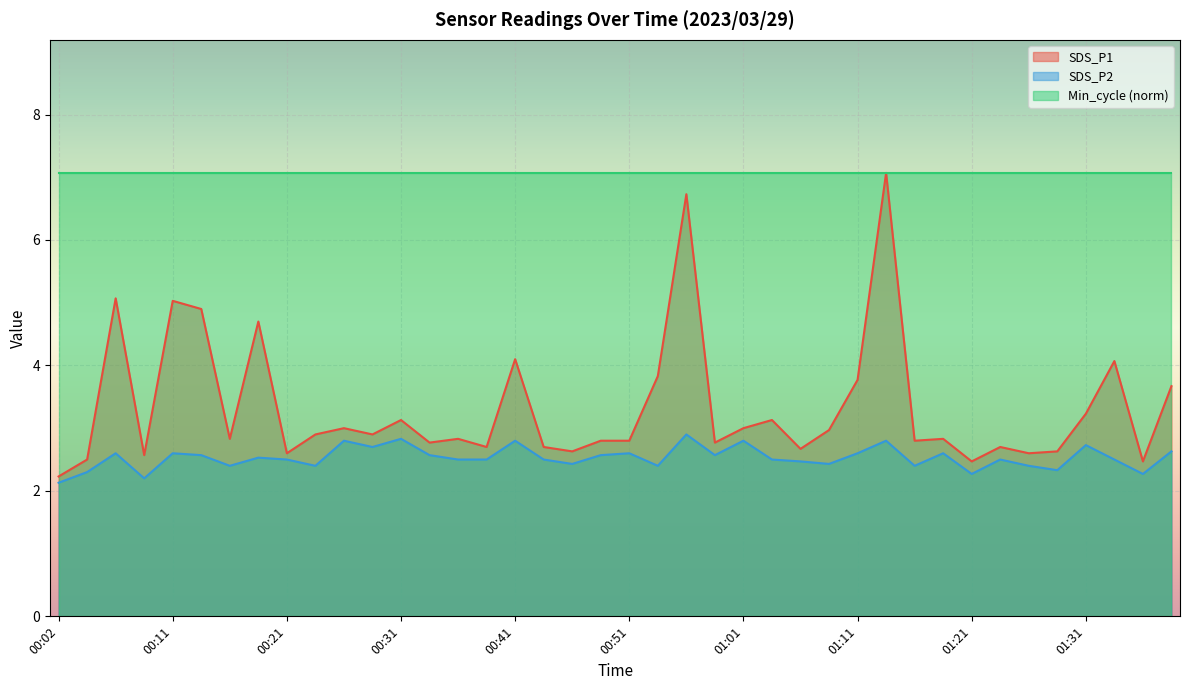

Where is SDS_P2 nearest to the value 2?

00:02